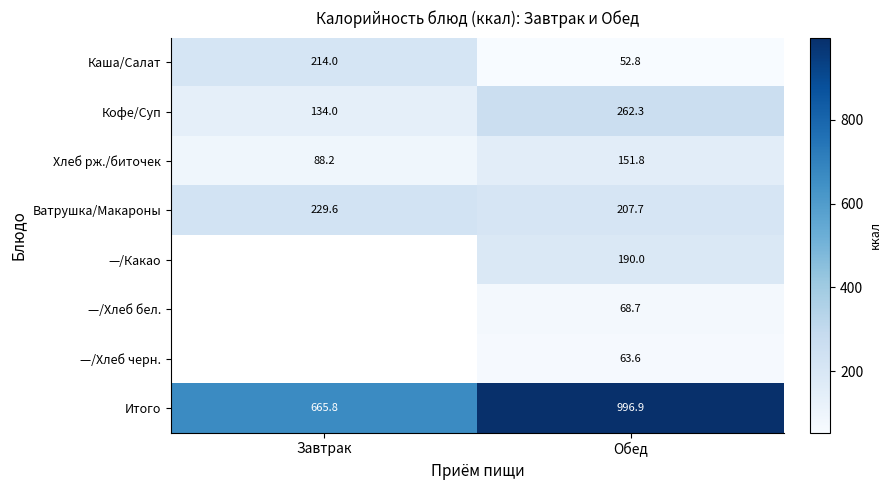

What is the approximate value of Итого at Завтрак?

665.8